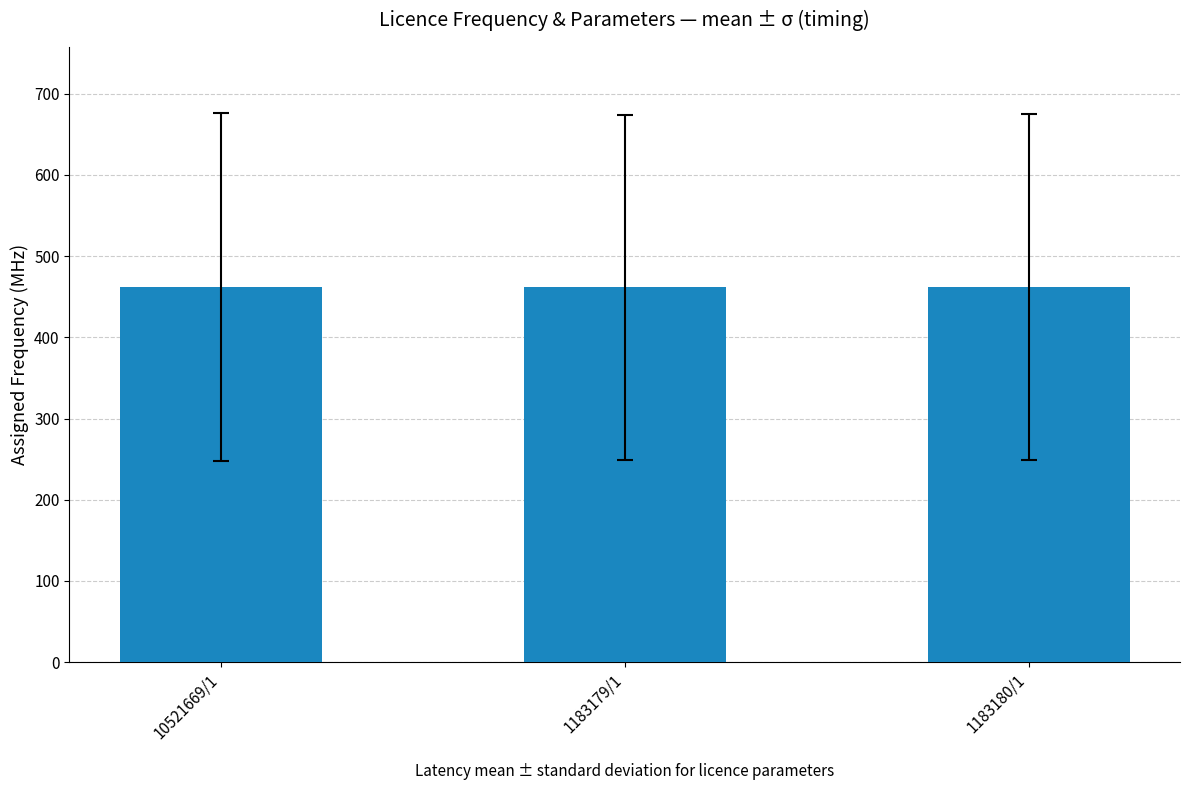

What is the ratio of the value at 1183179/1 to the value at 10521669/1?

1.0